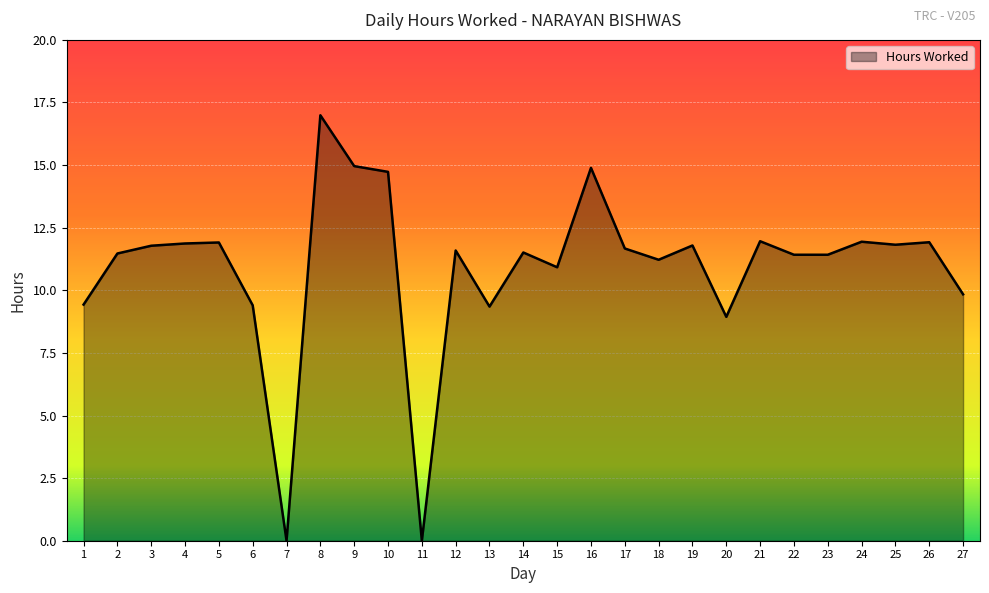

Which label corresponds to the largest value in the chart?

8